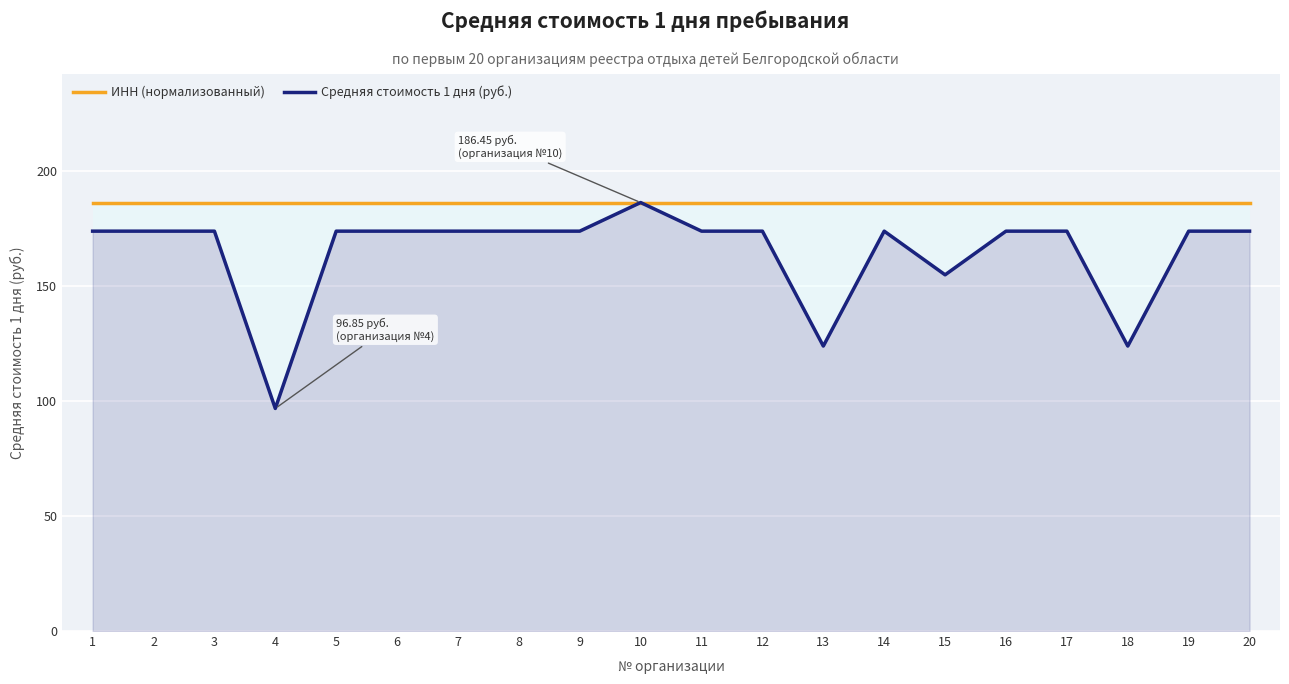

Does the chart display data point markers on the line(s)?

No